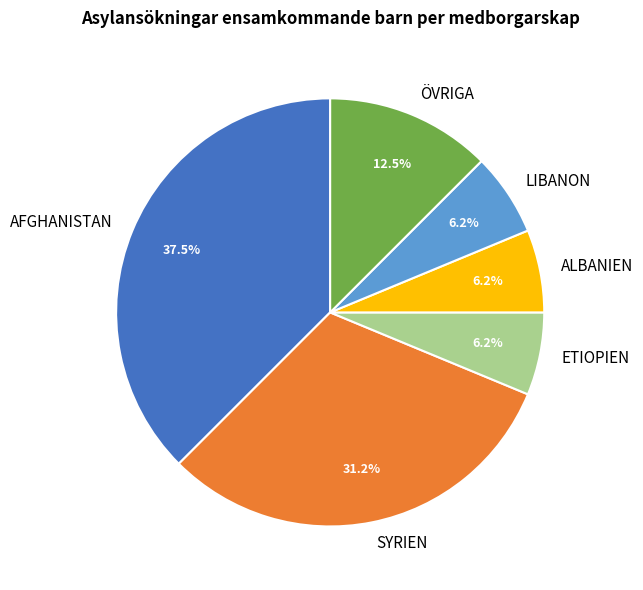

What is the ratio of the value at ALBANIEN to the value at ÖVRIGA?

0.5